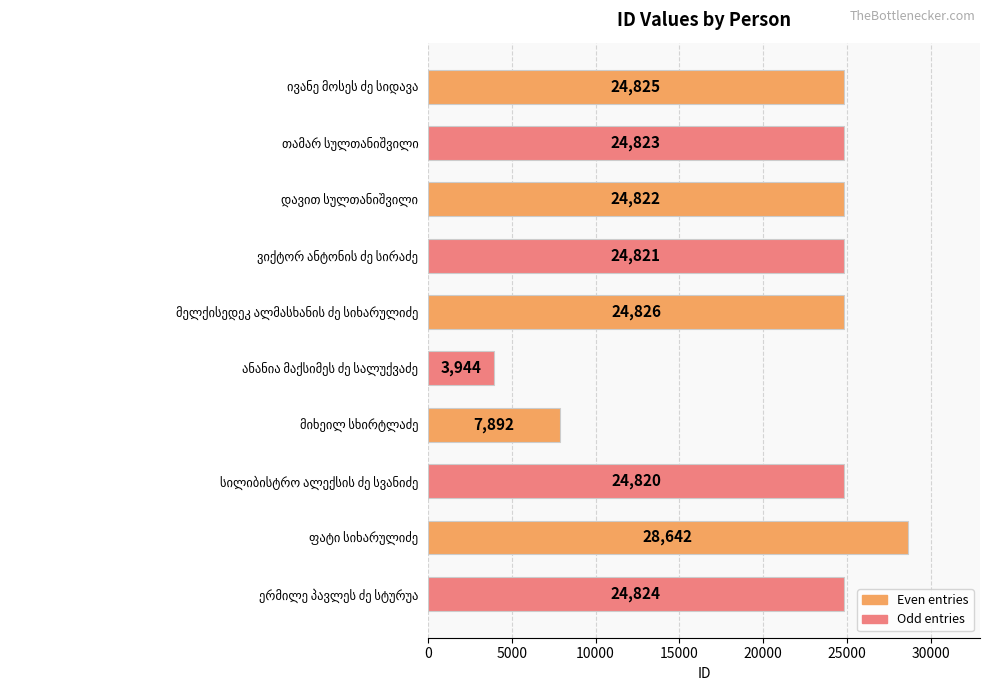

Are the bars grouped side by side (vs. stacked)?

No